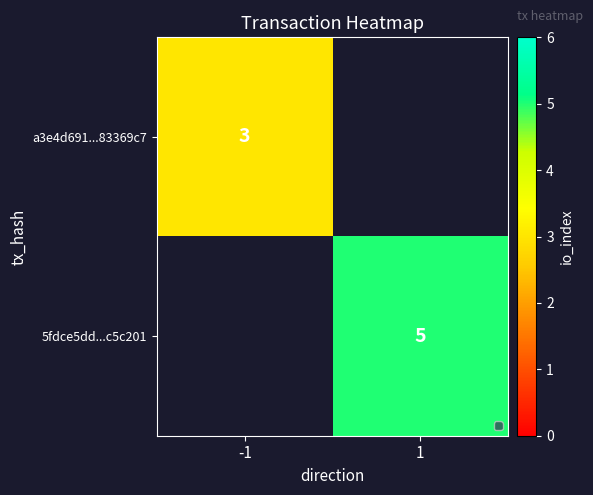

Is it true that 5fdce5dd...c5c201 equals 5 at 1?

True